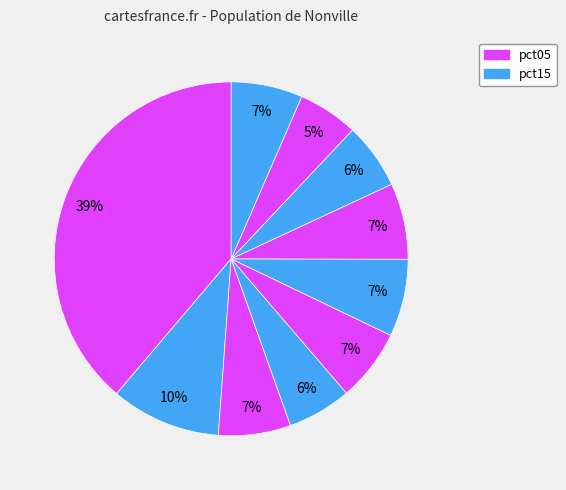

Count the number of slices in the pie.

10